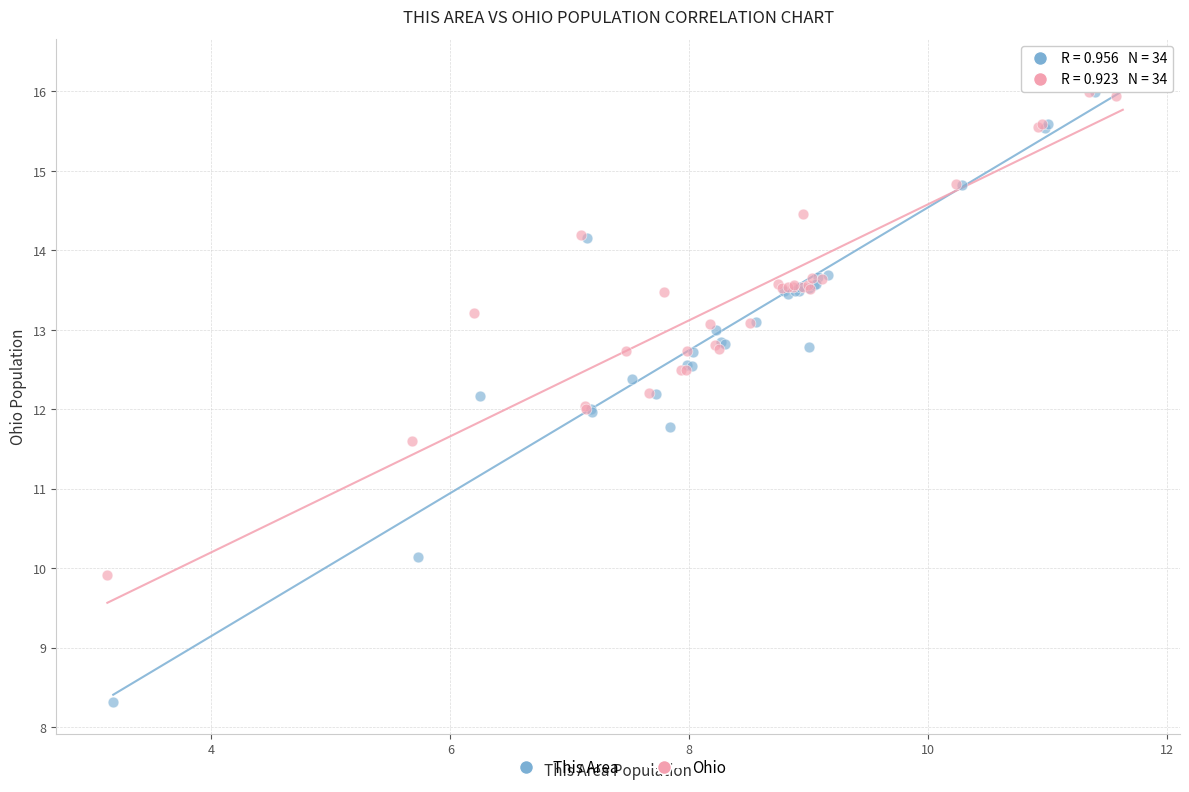

Which series has the largest Y range (max minus min)?

This Area